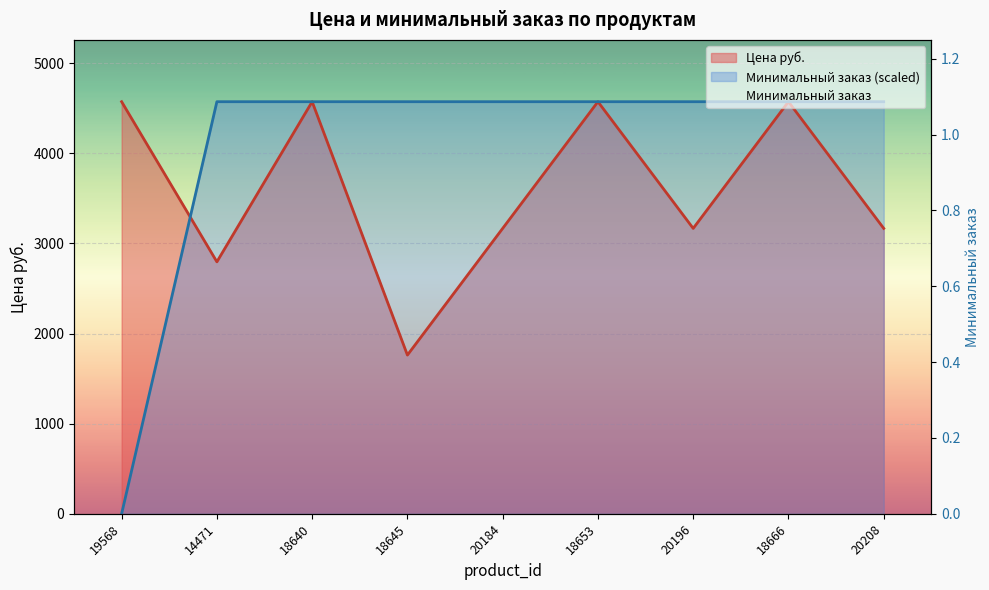

What is the value of the Минимальный заказ point at the 5th from the left?

4573.2